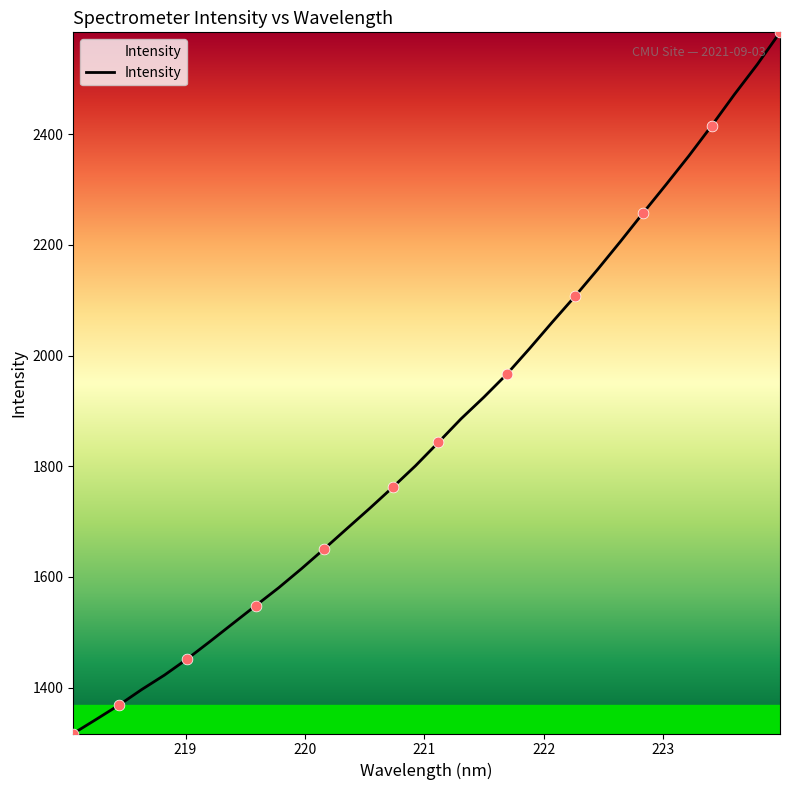

What is the greatest value displayed?

2584.3